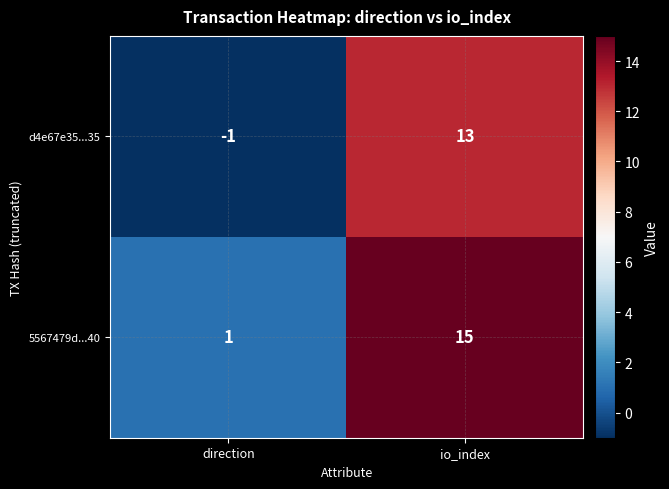

Reading right to left, transcribe all the data shown in this chart.

d4e67e35...35: 13	-1
5567479d...40: 15	1